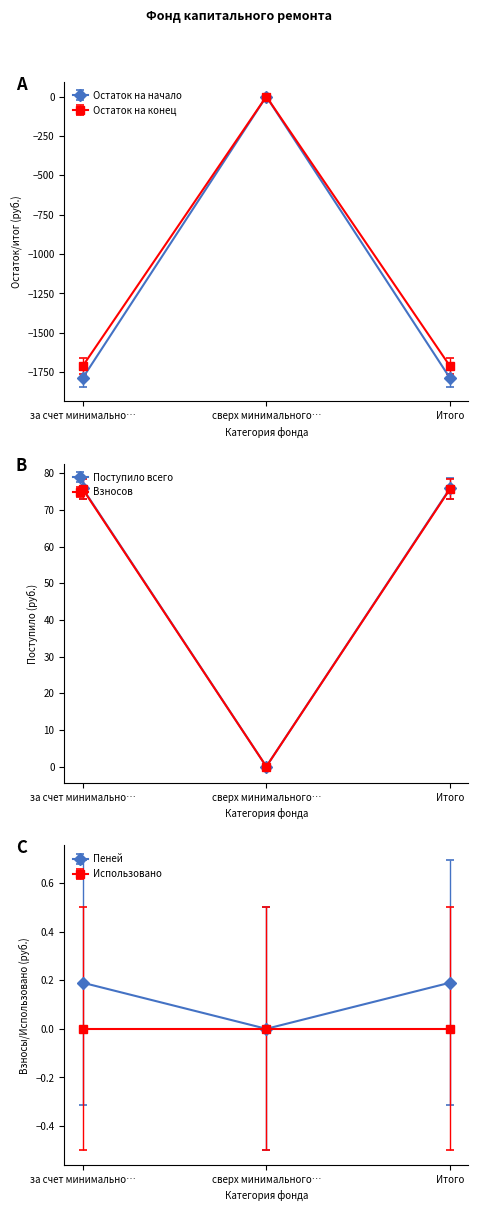

Where is Взносов nearest to the value -893?

сверх минимального…